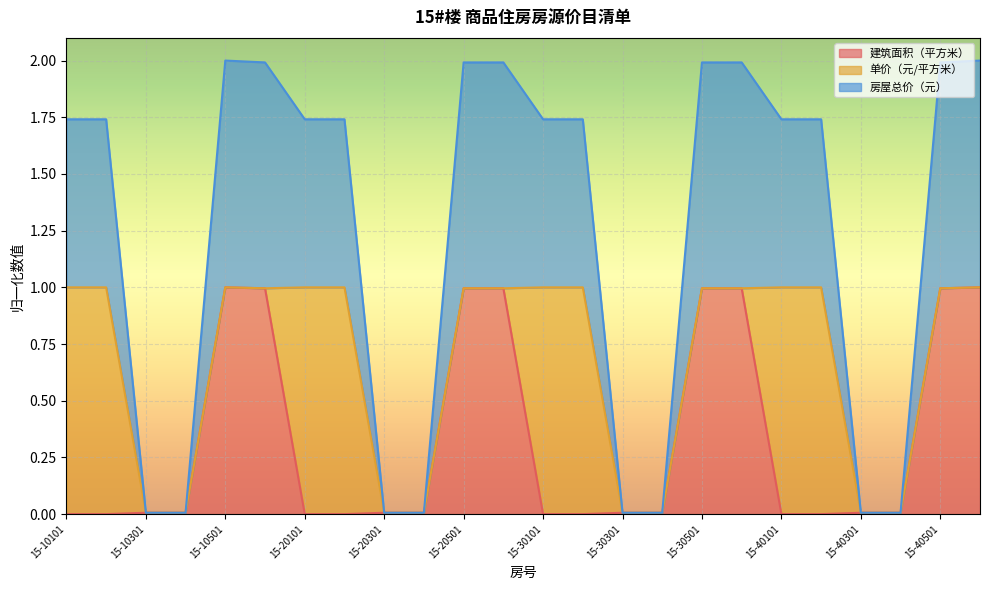

True or false: 房屋总价（元） and 建筑面积（平方米） cross at least once.

False